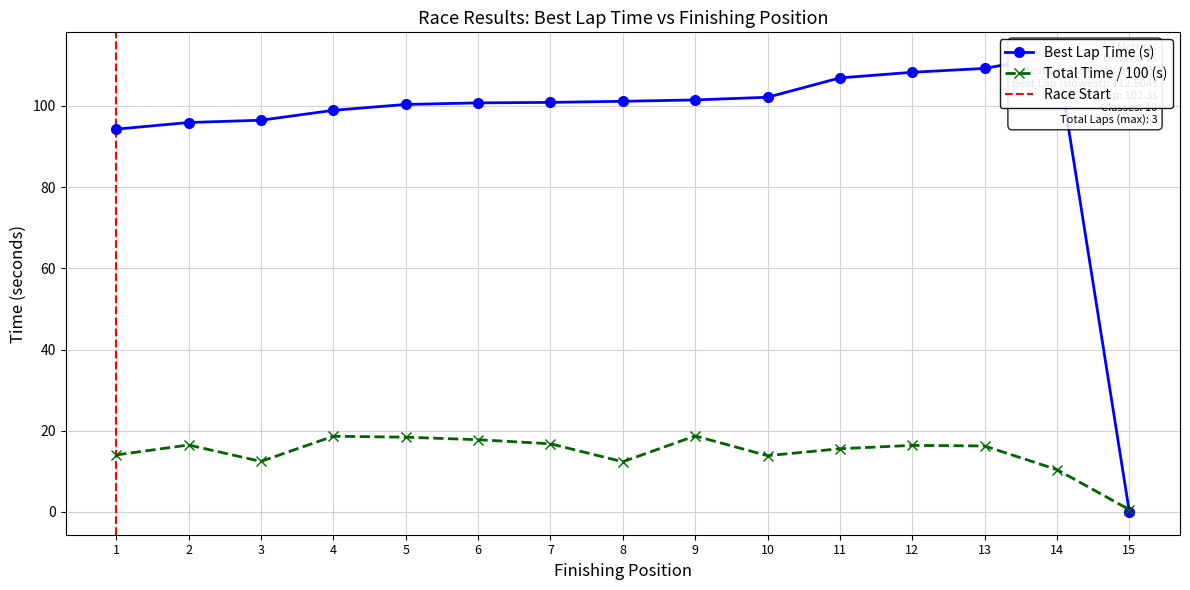

What is the value of the Total Time / 100 (s) point at the 4th from the left?

18.6